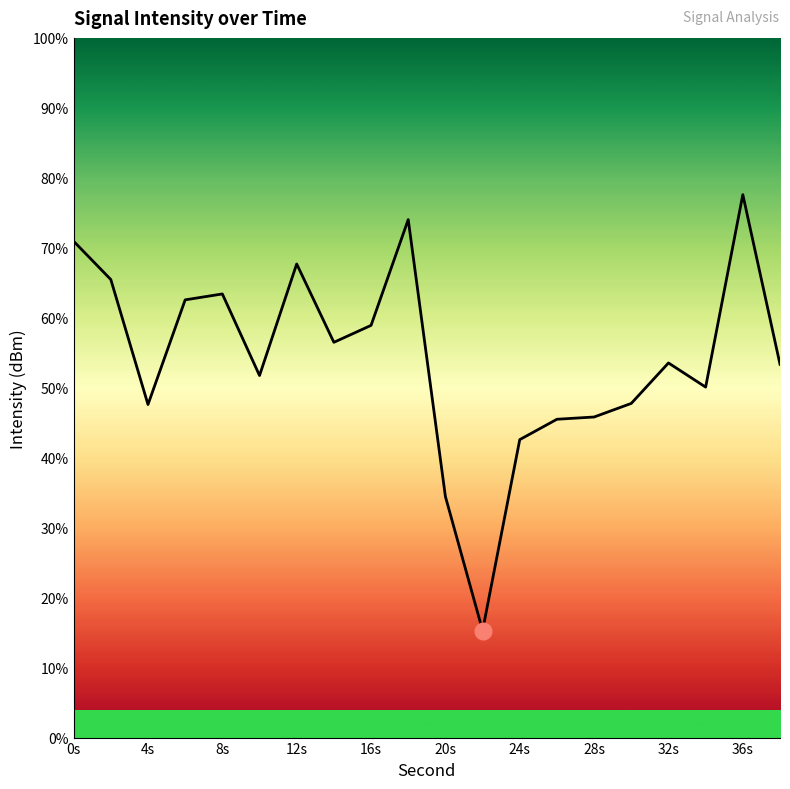

True or false: the data has more than 1 interior local peaks.

True